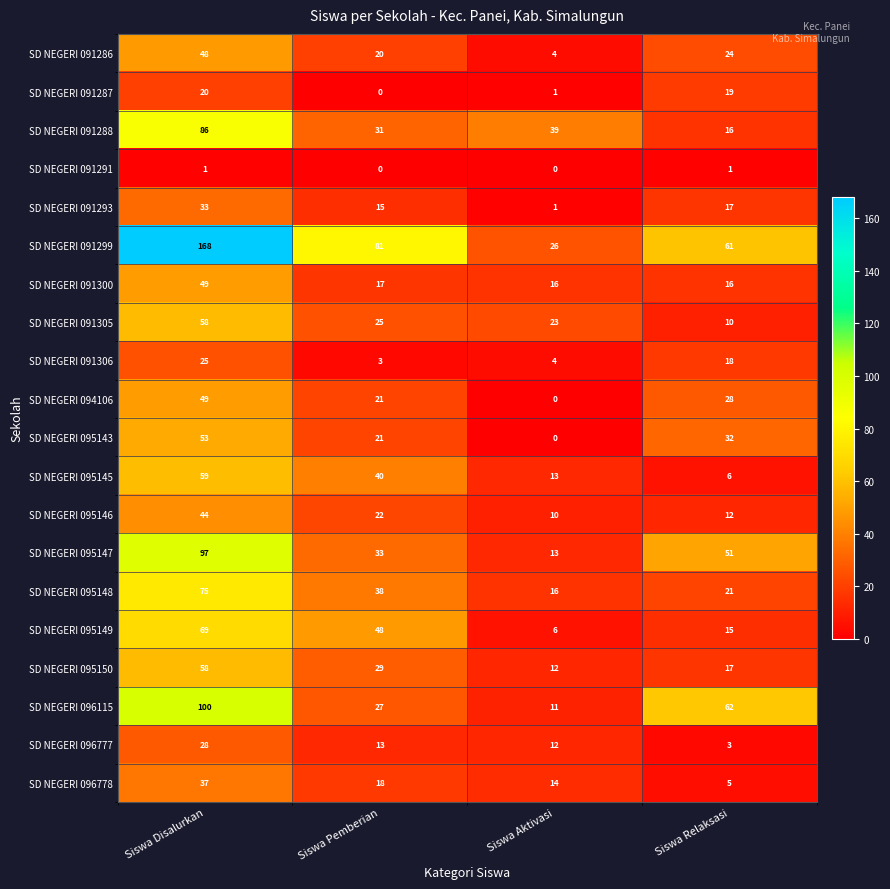

Which category has the highest value across all series?

Siswa Disalurkan